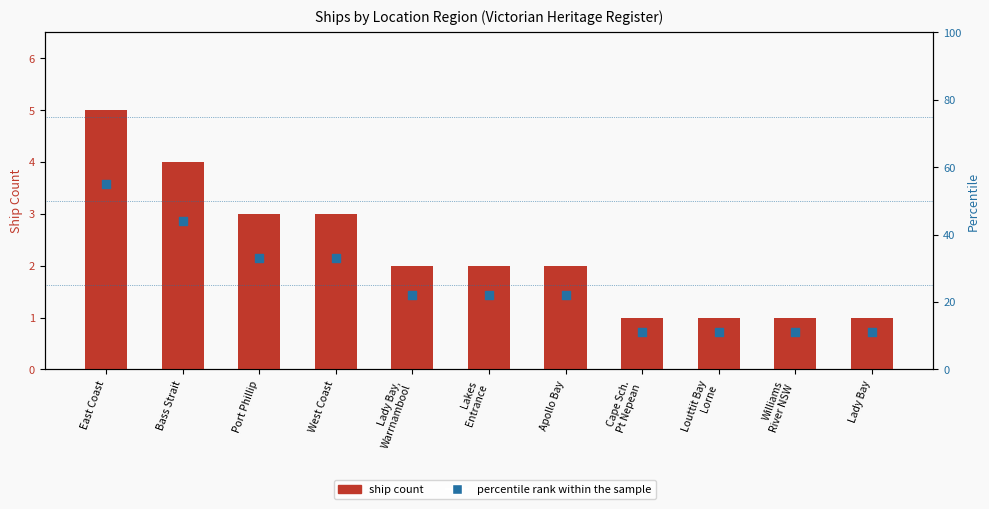

Which series has the largest Y range (max minus min)?

percentile rank within the sample